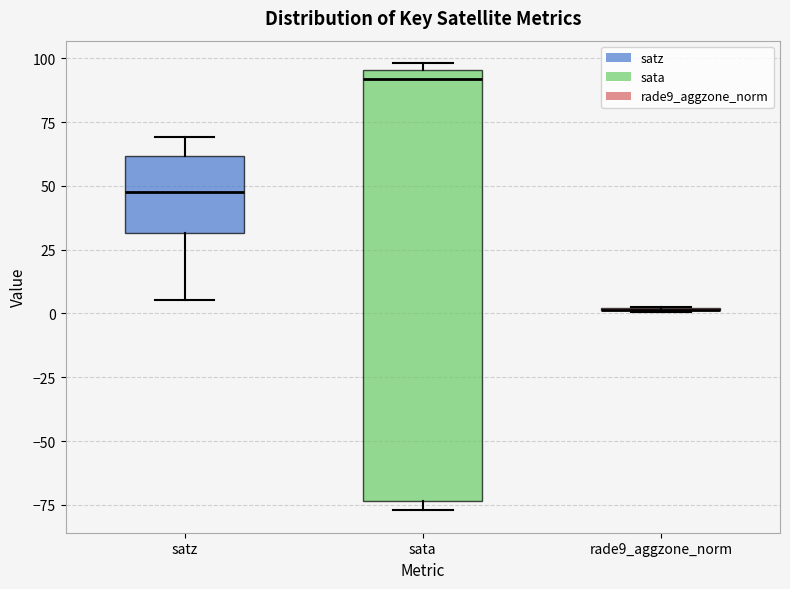

Where is the upper edge of the box for sata on the y-axis? The values are not printed on the chart, so give them approximately, as read against the axis.

95